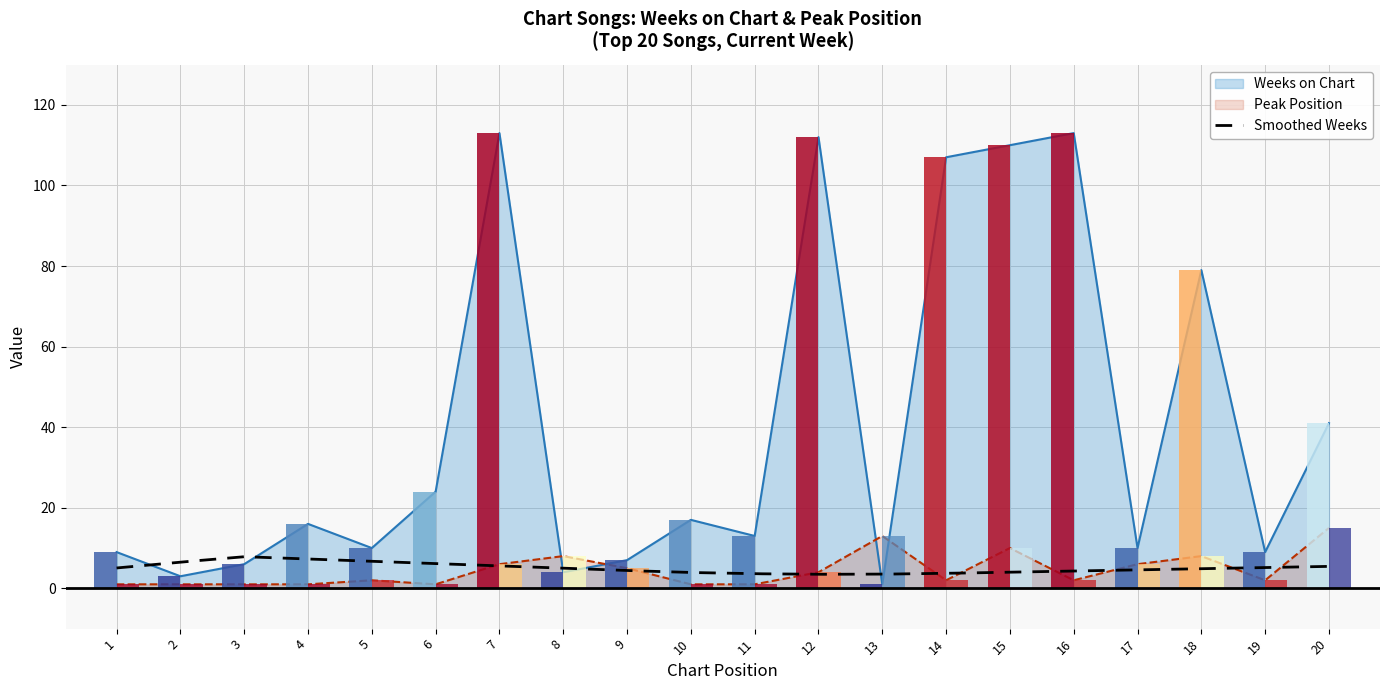

Which category has the highest value in the Peak Position series?

20